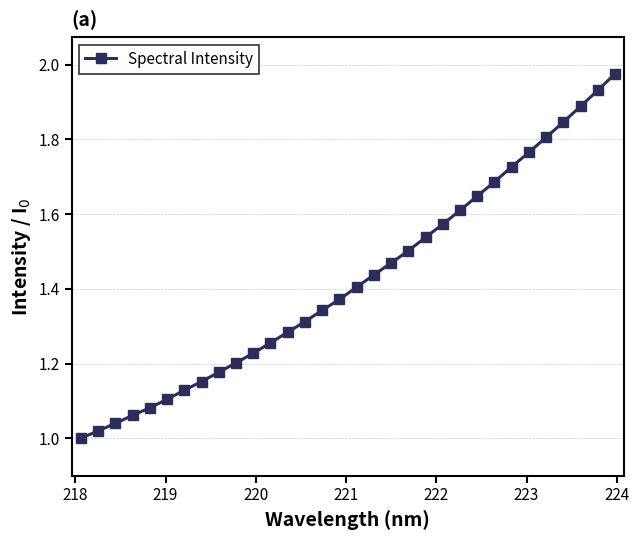

What is the sum of all values?

45.6